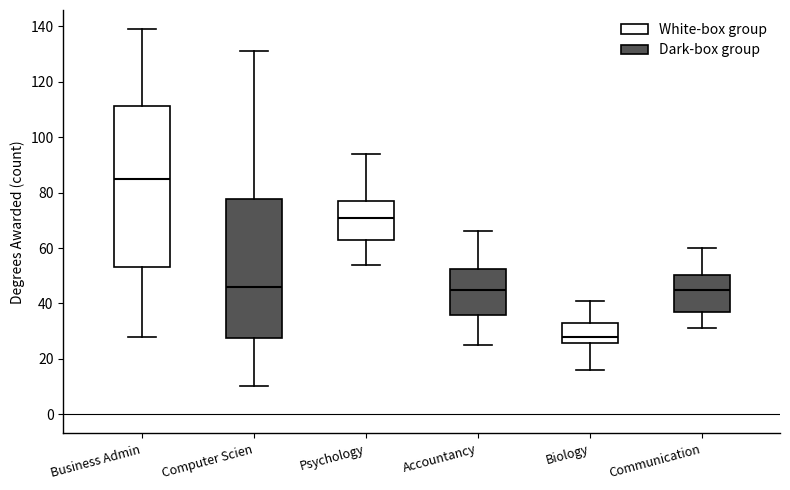

Comparing the boxes themselves (not the whiskers), which one is the tallest?

Business Admin